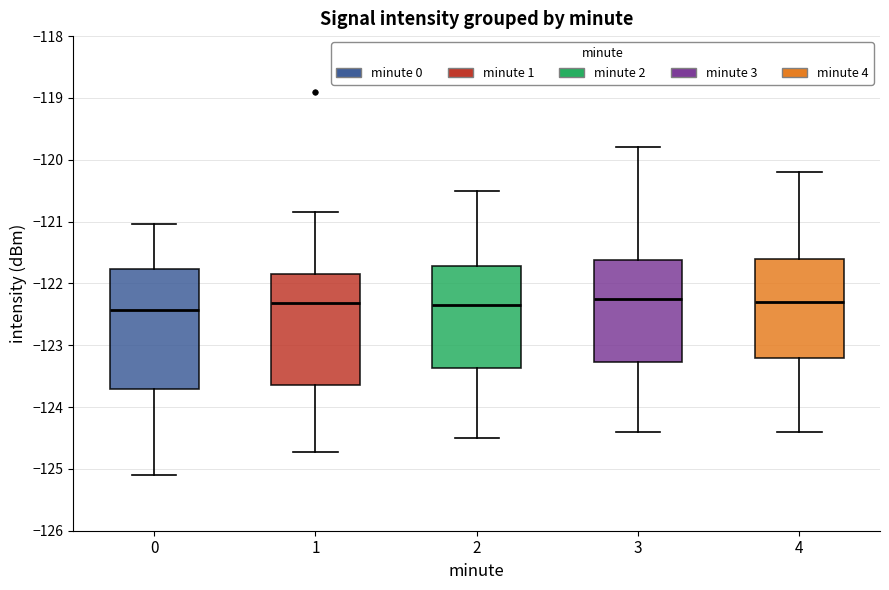

Where does the median line of the box at x = 4 sit on the y-axis? The values are not printed on the chart, so give them approximately, as read against the axis.

-122.3